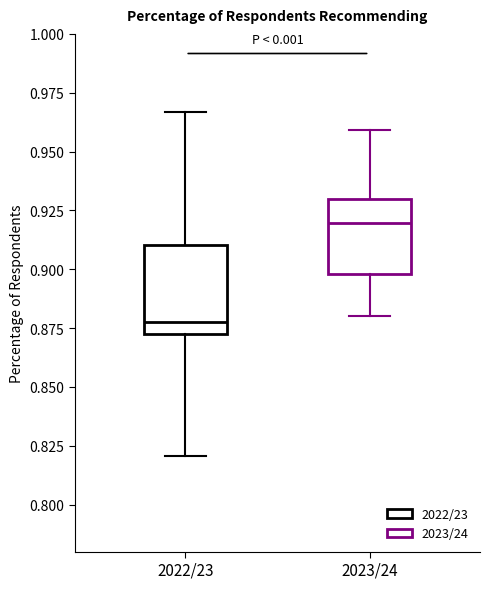

Where does the median line of the box for 2022/23 sit on the y-axis? The values are not printed on the chart, so give them approximately, as read against the axis.

0.880